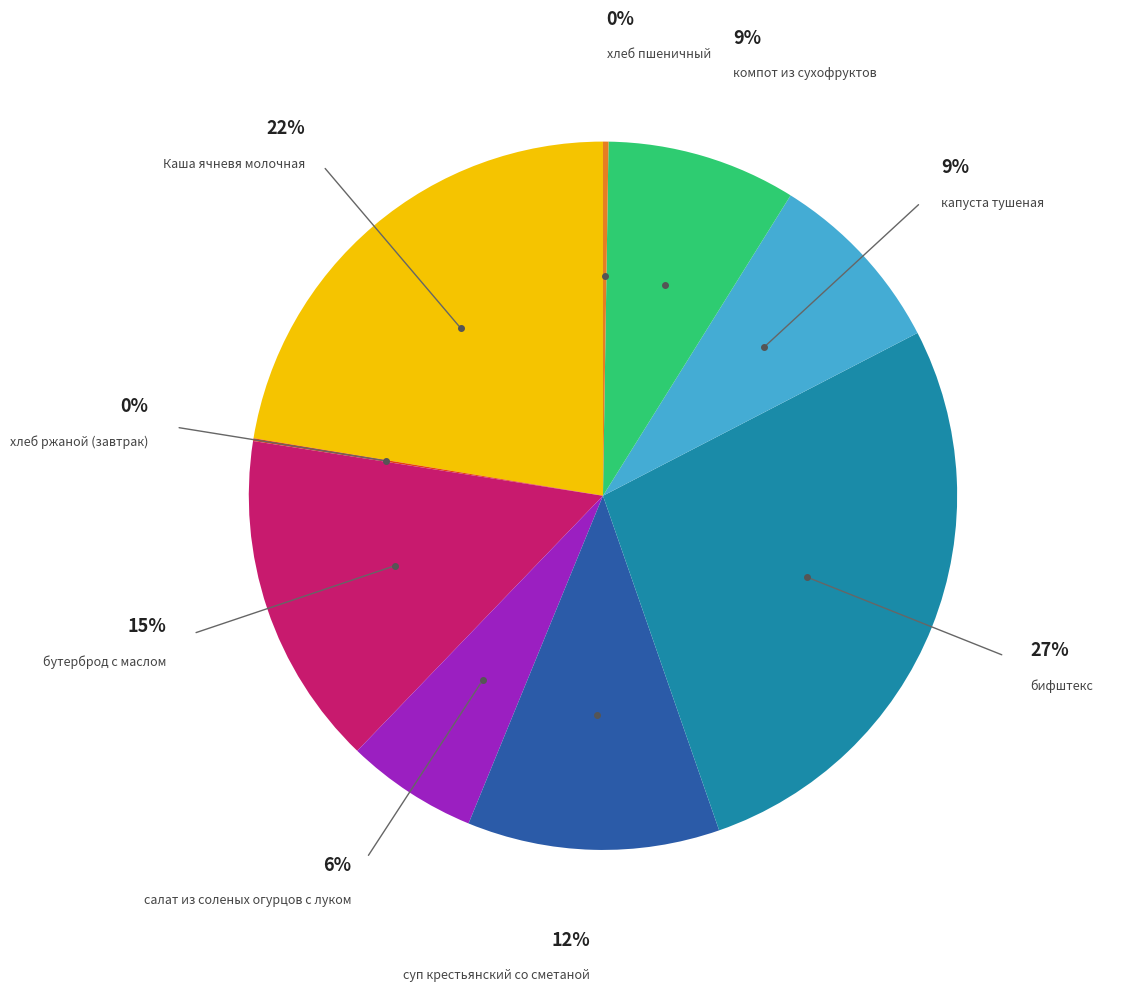

How much of the chart is everything except капуста тушеная?

91.5%